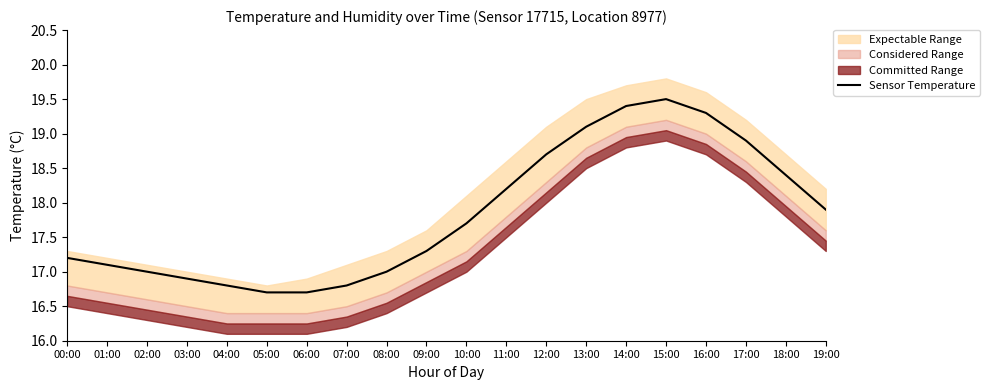

How many values are below 17?

5